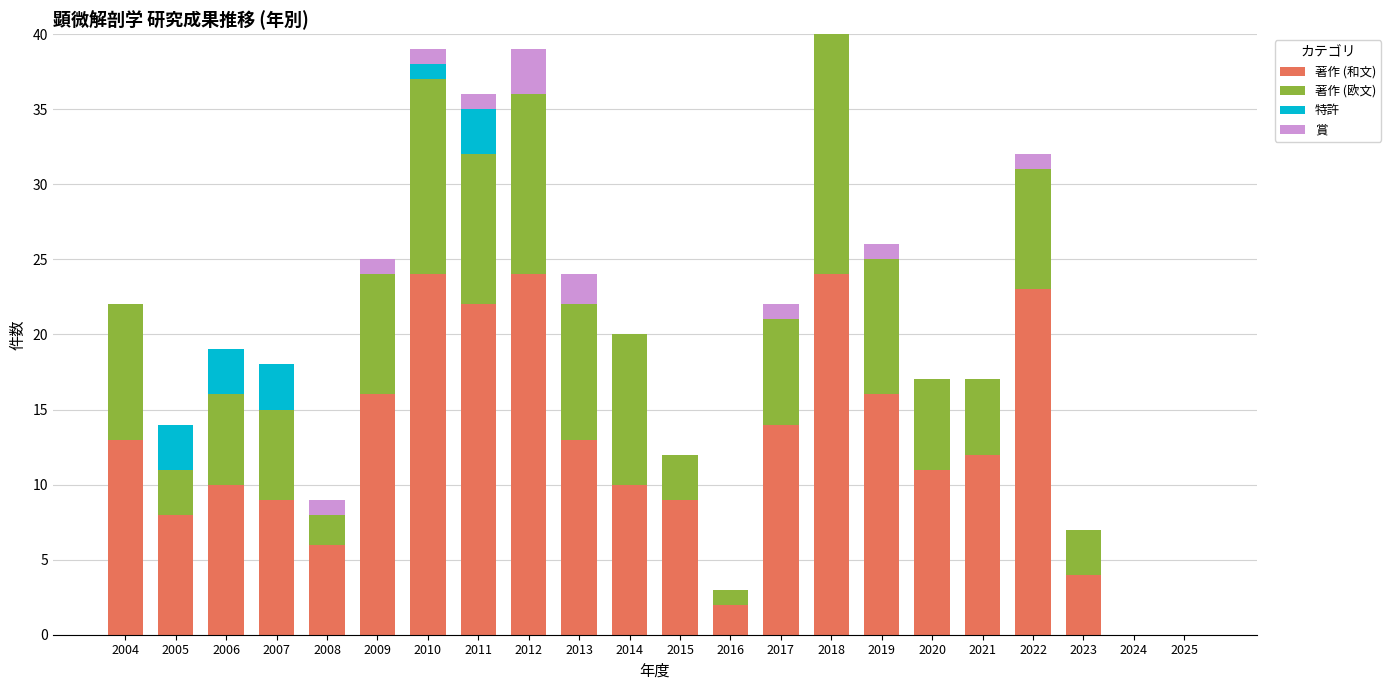

Is it true that 著作 (和文) equals 6 at 2005?

False